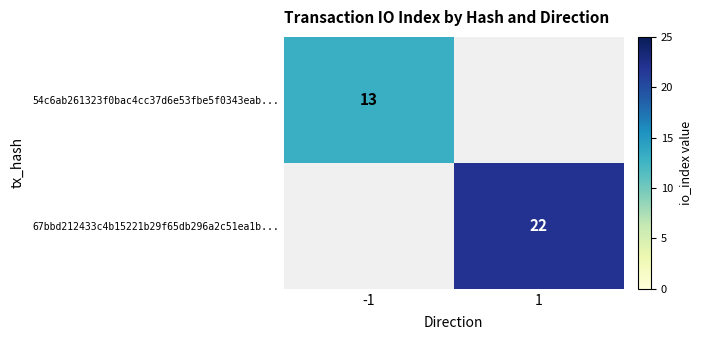

The 67bbd212433c4b15221b29f65db296a2c51ea1b... series shows 5 at 1. True or false?

False